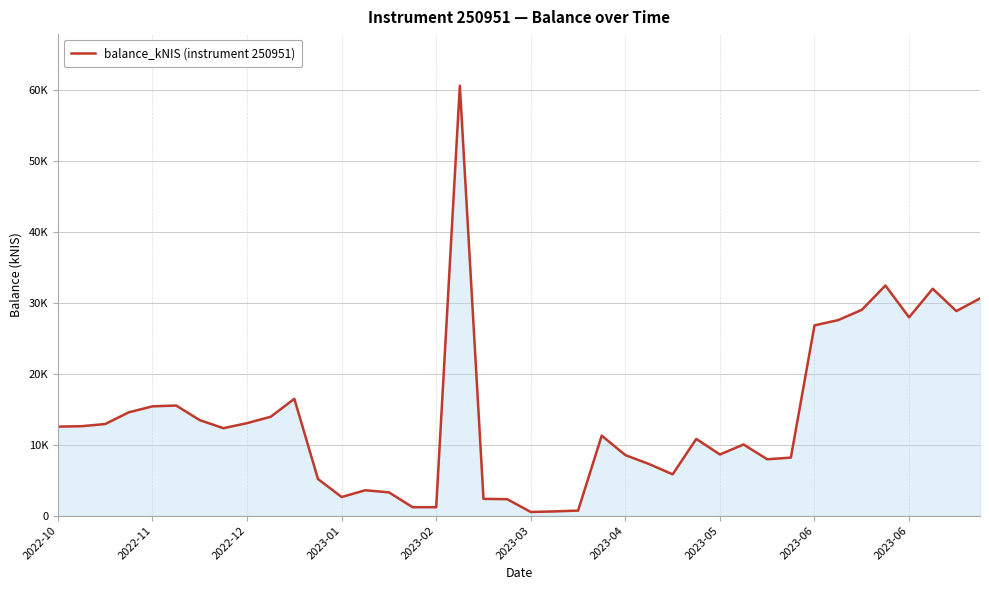

What is the average value?

13750.0